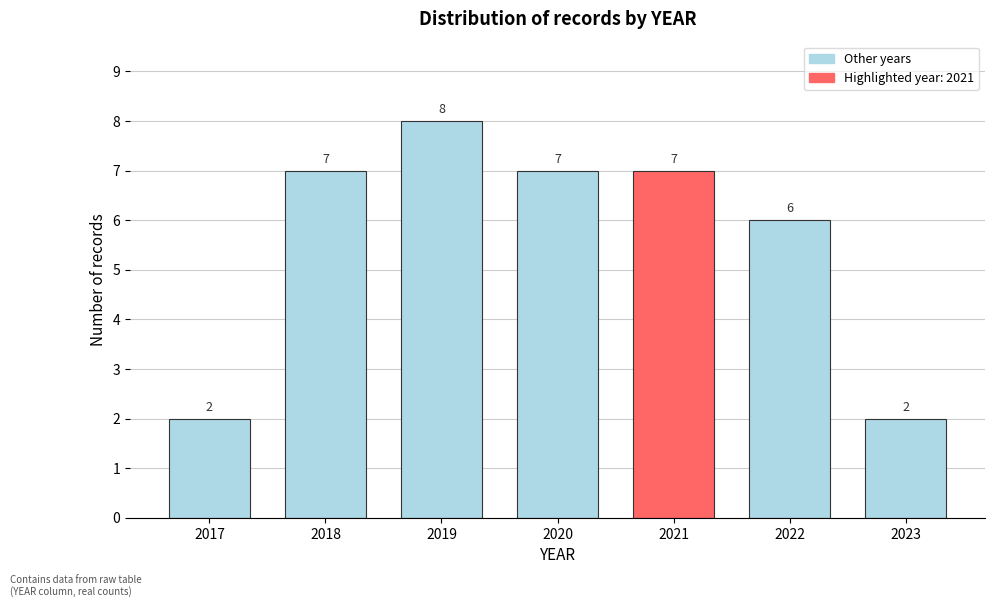

Reading right to left, what are all the values shown in this chart?

2	6	7	7	8	7	2